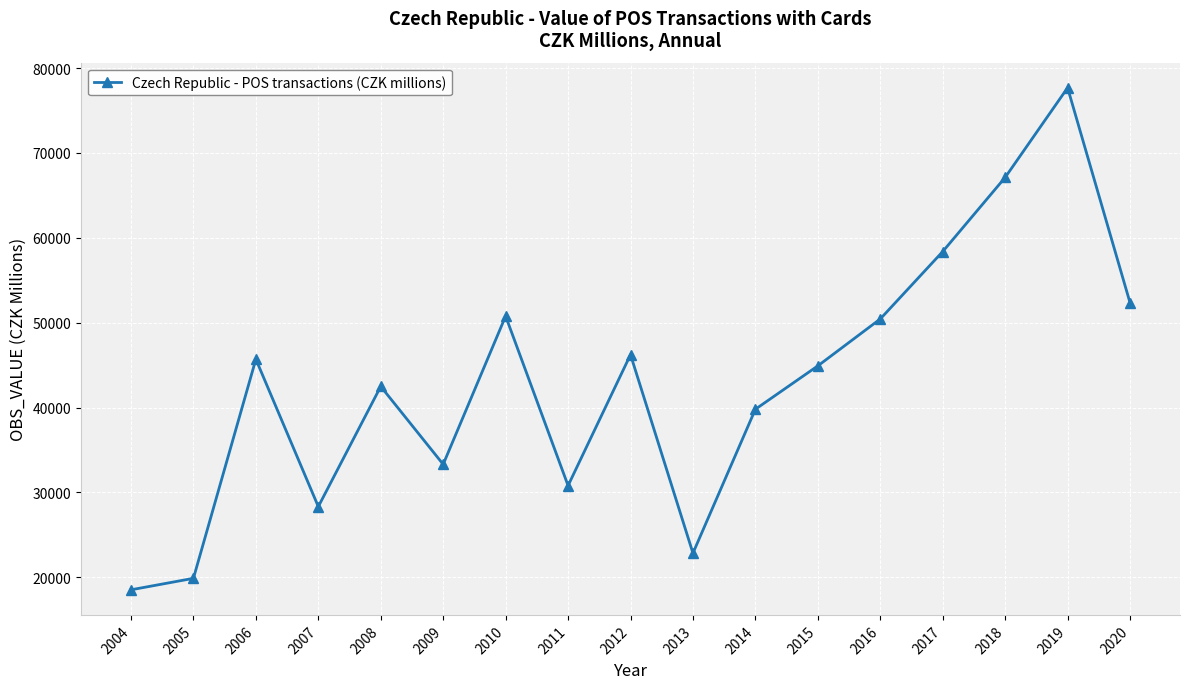

How many points are higher than both their immediate neighbors (excluding endpoints)?

5